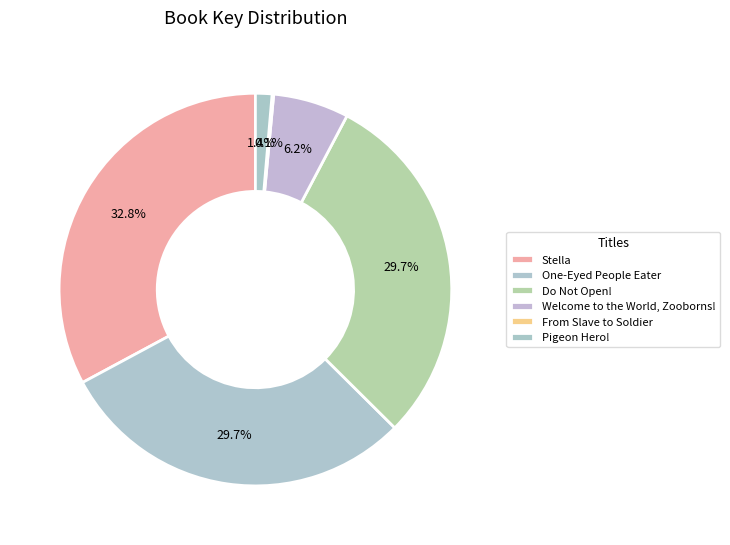

Which category has the biggest portion of the pie?

Stella